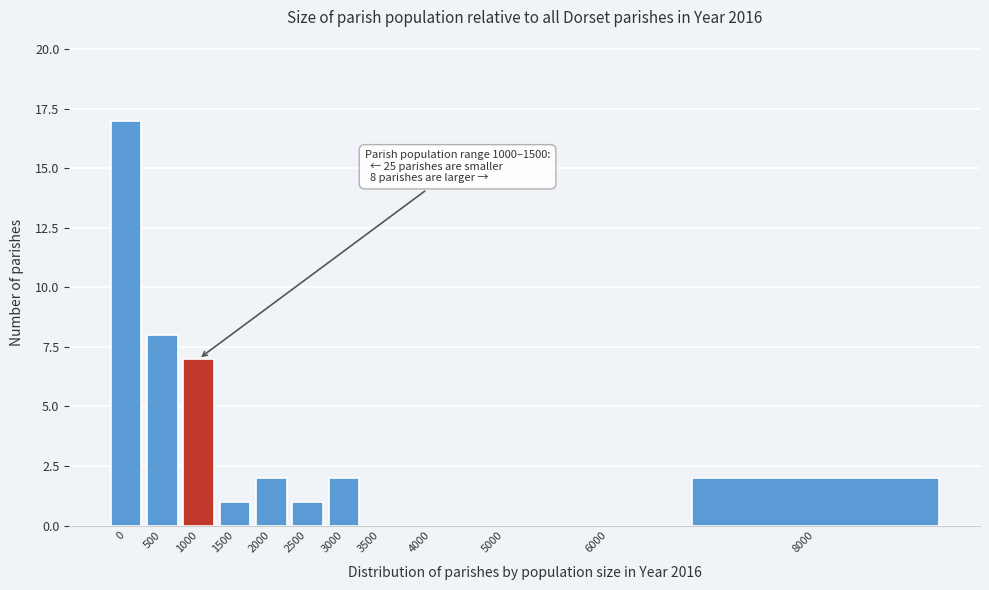

Reading left to right, extract all data points from this chart.

0=17	500=8	1000=7	1500=1	2000=2	2500=1	3000=2	3500=0	4000=0	5000=0	6000=0	8000=2